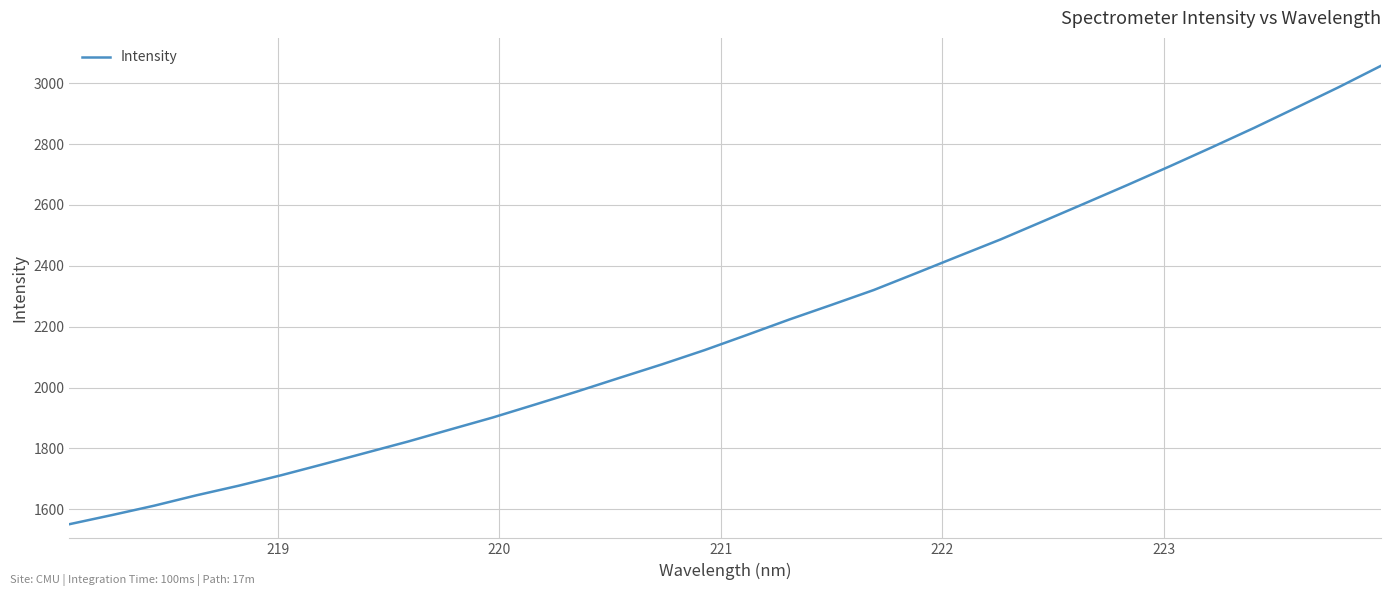

What is the maximum value shown in the chart?

3056.9